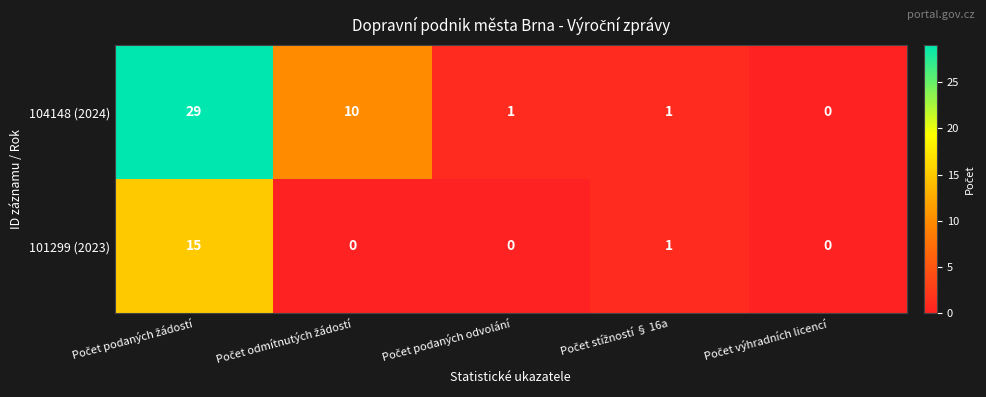

Reading right to left, transcribe all the data shown in this chart.

104148 (2024): 0	1	1	10	29
101299 (2023): 0	1	0	0	15